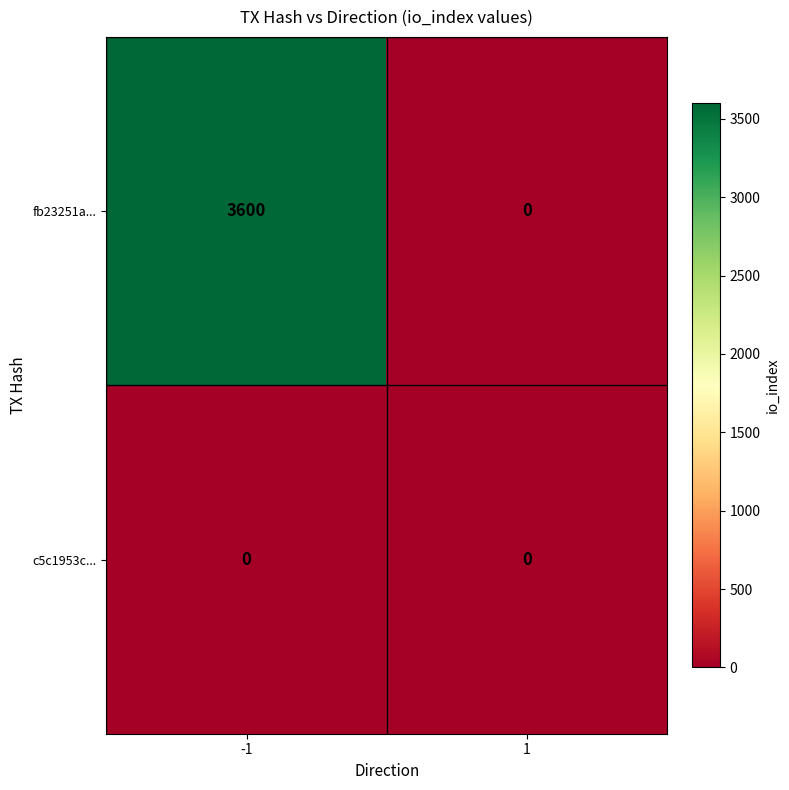

Which series has the widest spread of values?

fb23251a...